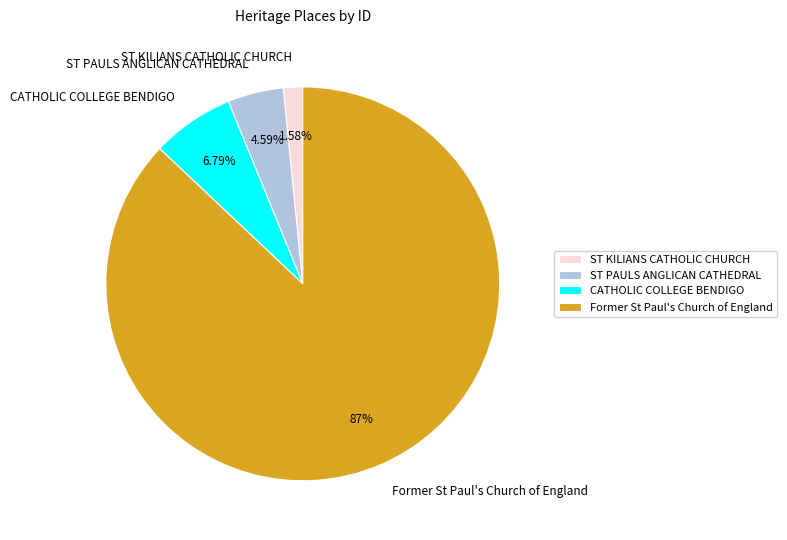

To the nearest percent, what is the difference between the Former St Paul's Church of England and ST KILIANS CATHOLIC CHURCH slice percentages?

85%